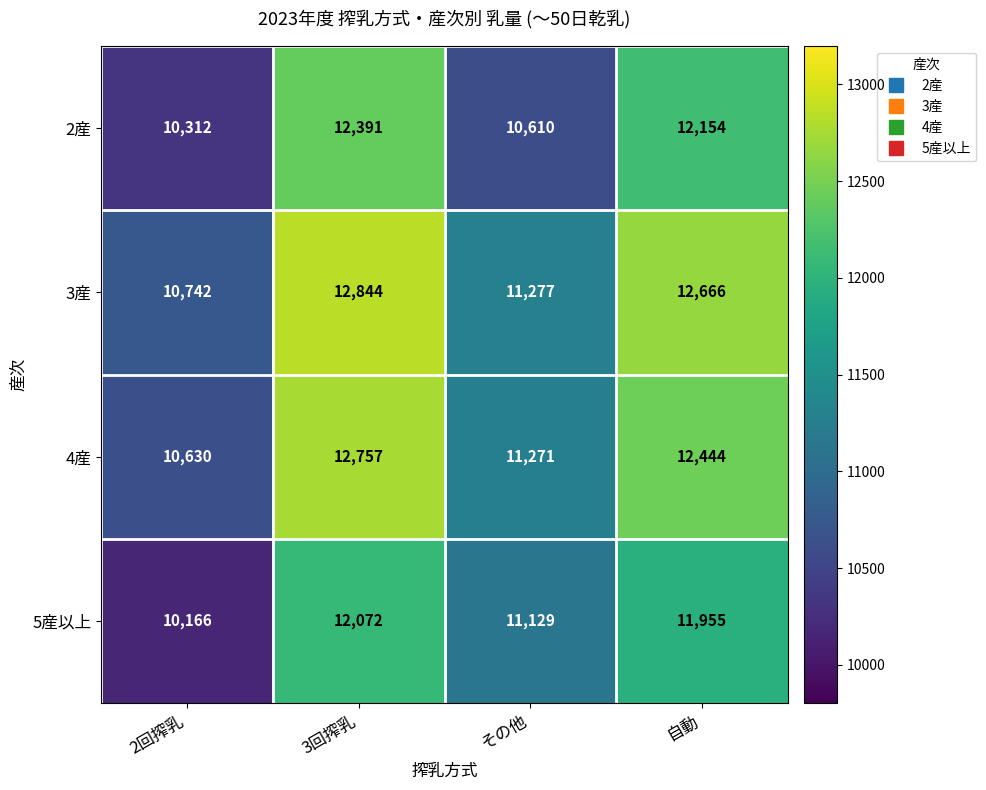

Rank the series at 3回搾乳 from highest to lowest value.

3産, 4産, 2産, 5産以上